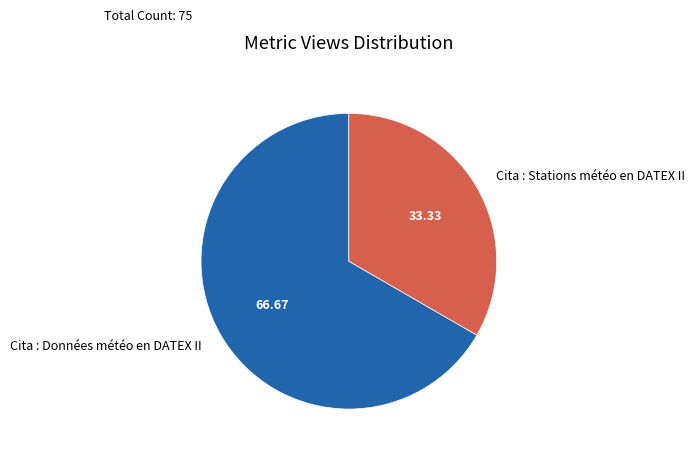

Which has a higher value, Cita : Données météo en DATEX II or Cita : Stations météo en DATEX II?

Cita : Données météo en DATEX II